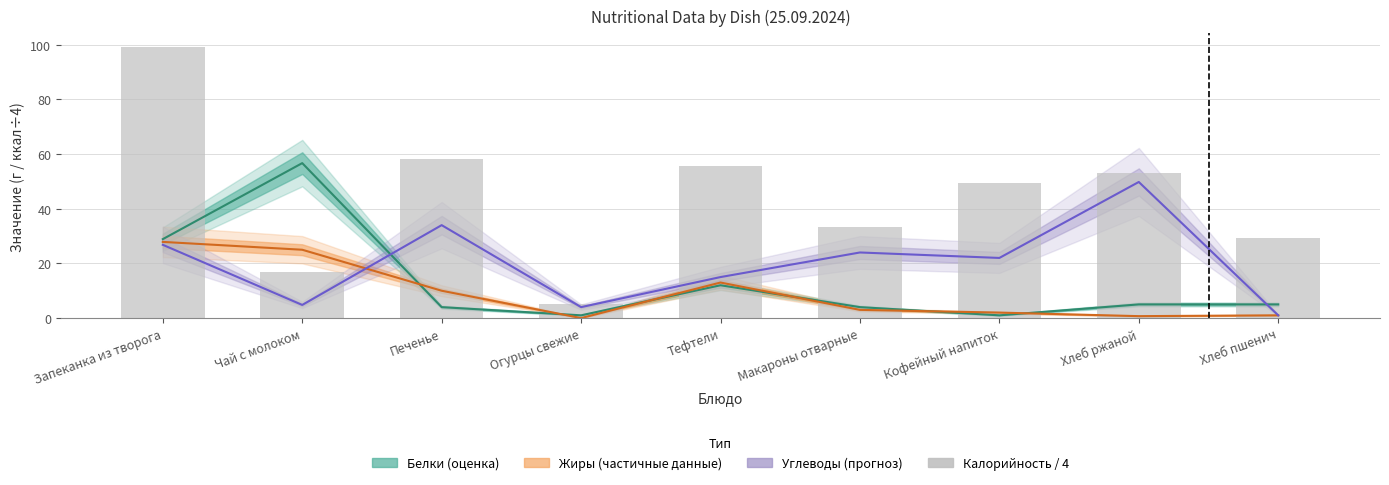

At which label does the data first exceed 49?

Запеканка из творога